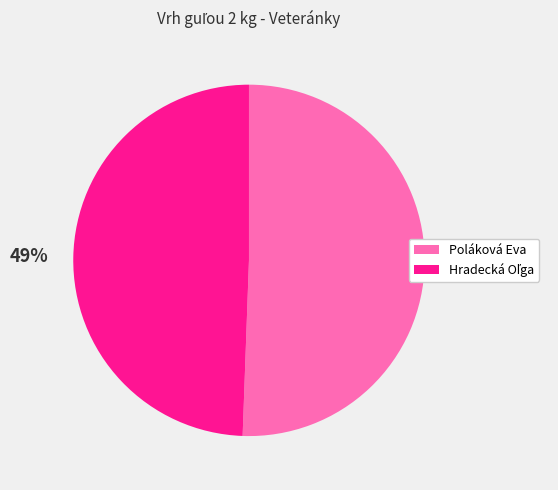

How many segments does this pie chart have?

2